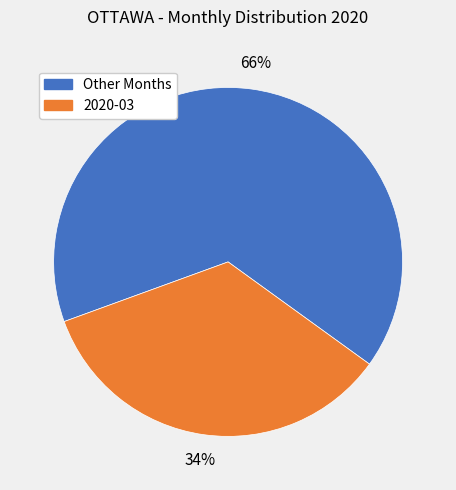

Count the number of slices in the pie.

2